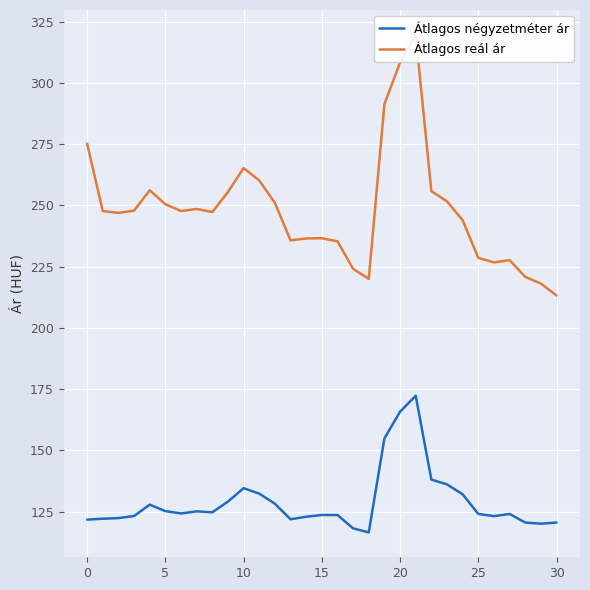

What is the minimum value shown in the chart?

116.5